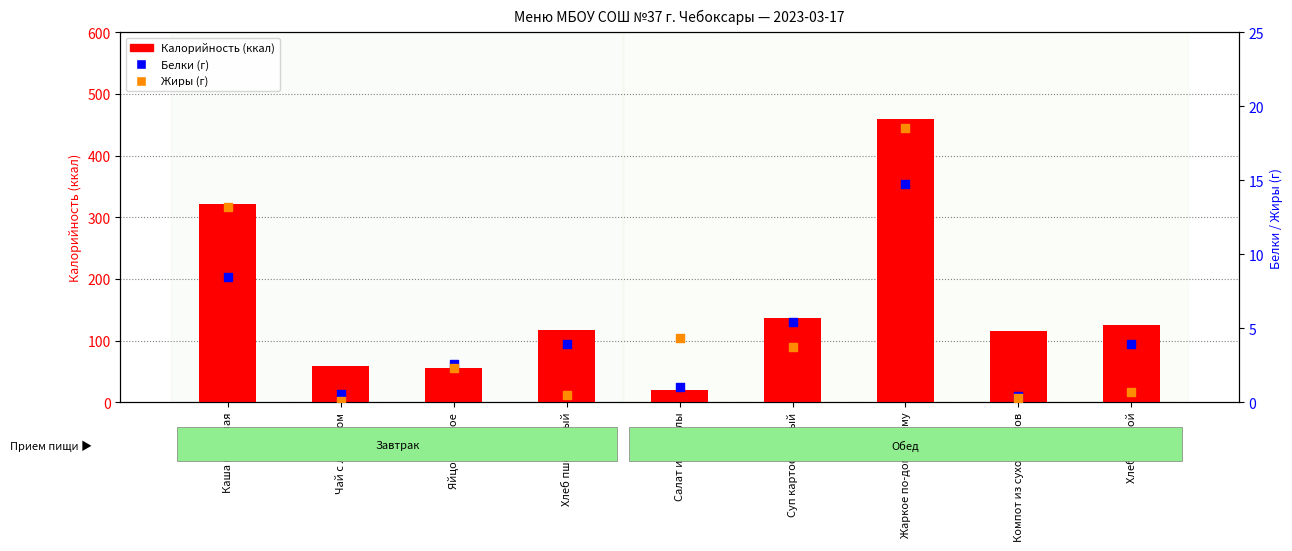

Which series contains the lowest Y value?

Жиры